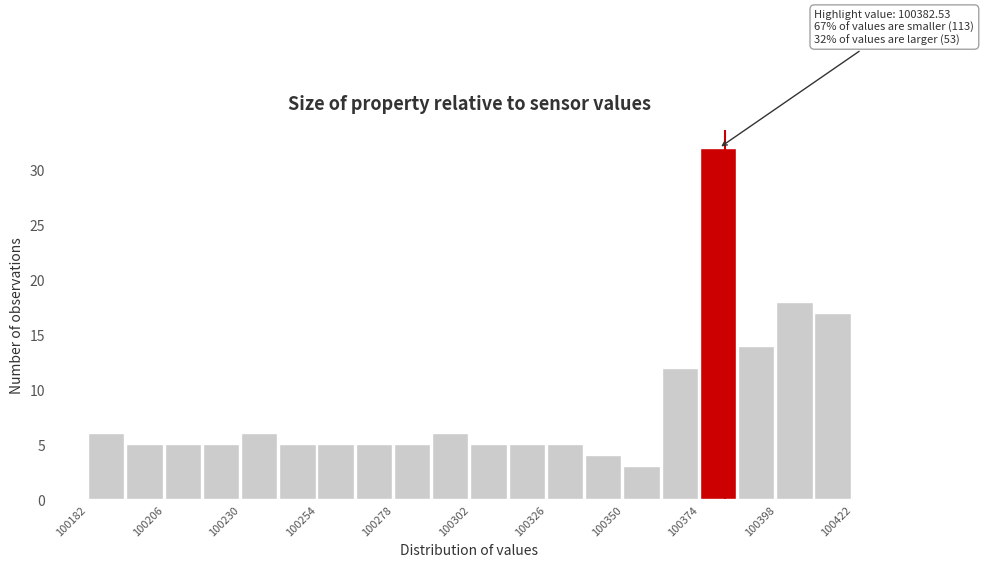

Read against the x-axis, roughly where is the centre of the tallest bar?

100380